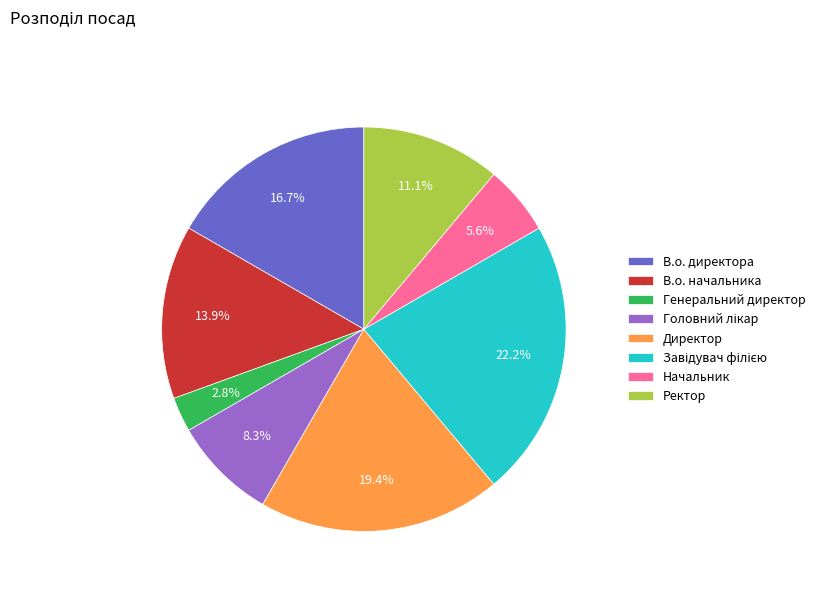

What percentage is the Генеральний директор slice, to the nearest percent?

3%